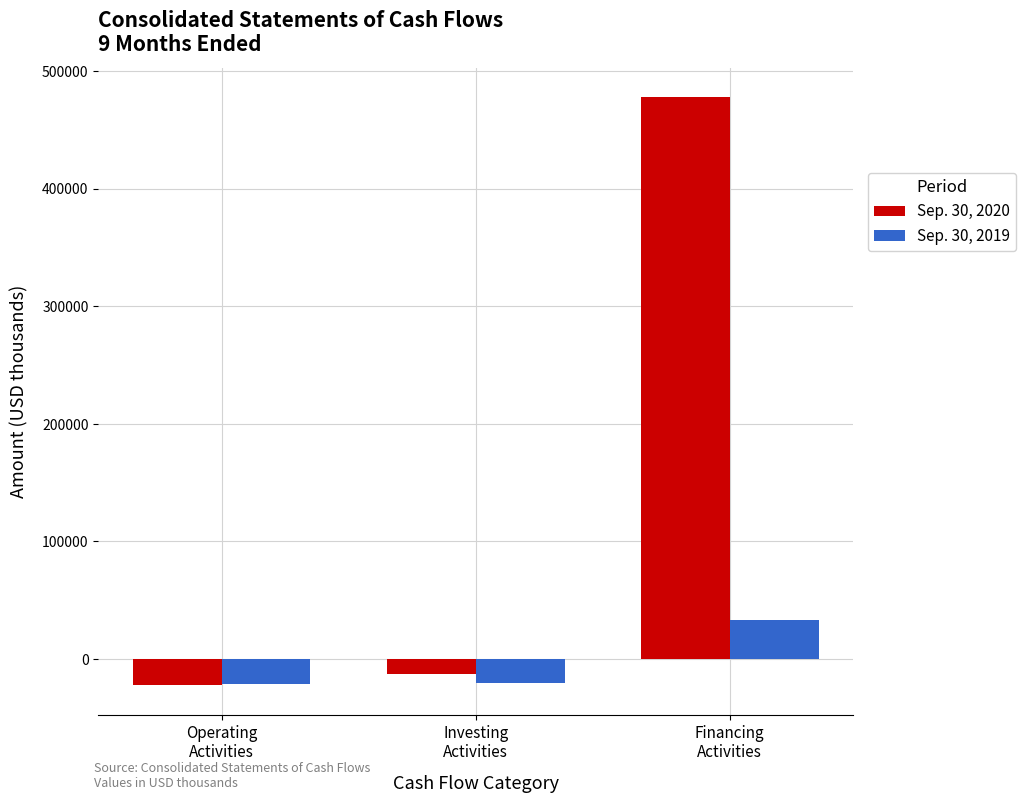

Rank the series by their maximum value, from lowest to highest.

Sep. 30, 2019, Sep. 30, 2020